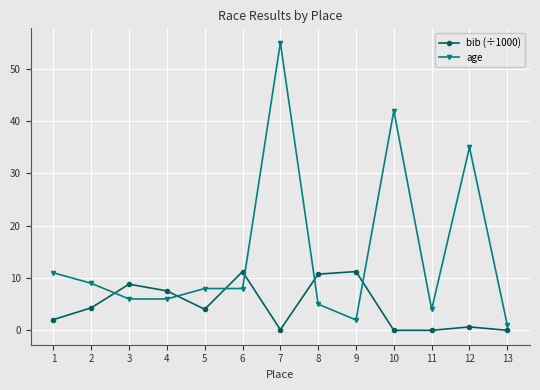

Which series has the largest range (max minus min)?

age